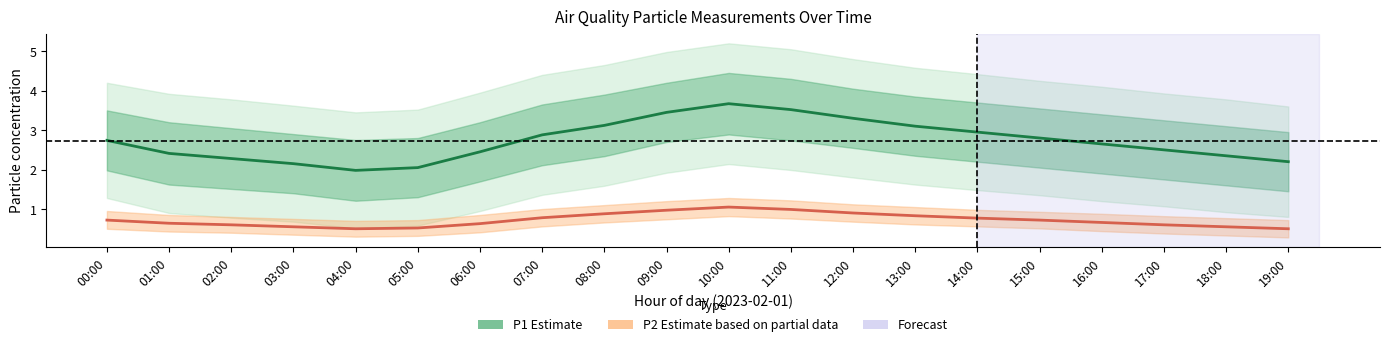

What is the minimum value for P2 (Estimate)?

0.5